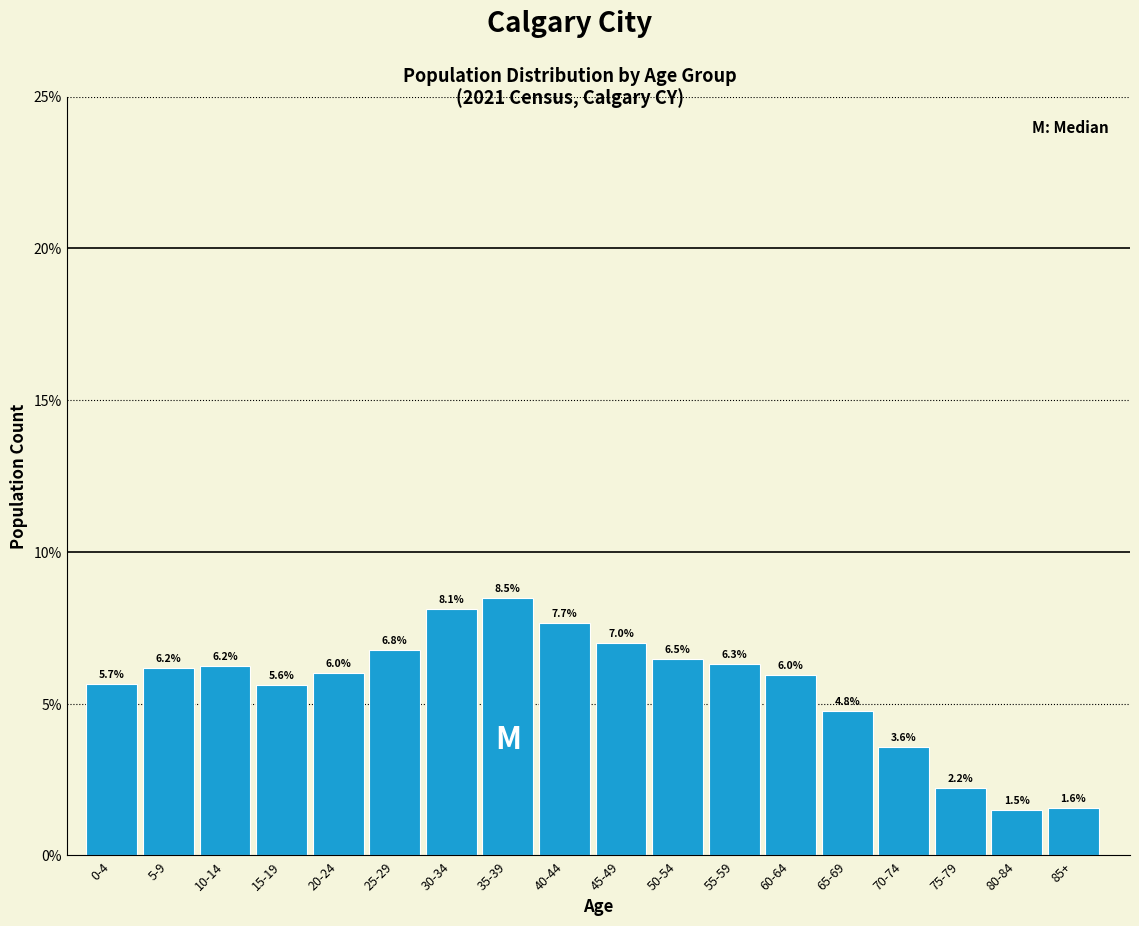

Reading right to left, extract all data points from this chart.

1.6	1.5	2.2	3.6	4.8	6.0	6.3	6.5	7.0	7.7	8.5	8.1	6.8	6.0	5.6	6.2	6.2	5.7